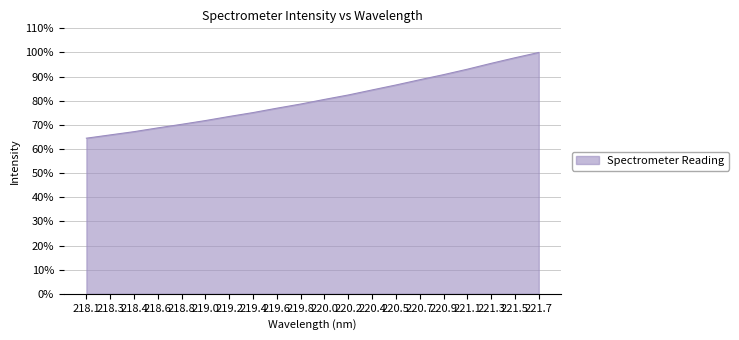

What position from the left is 221.5?

19